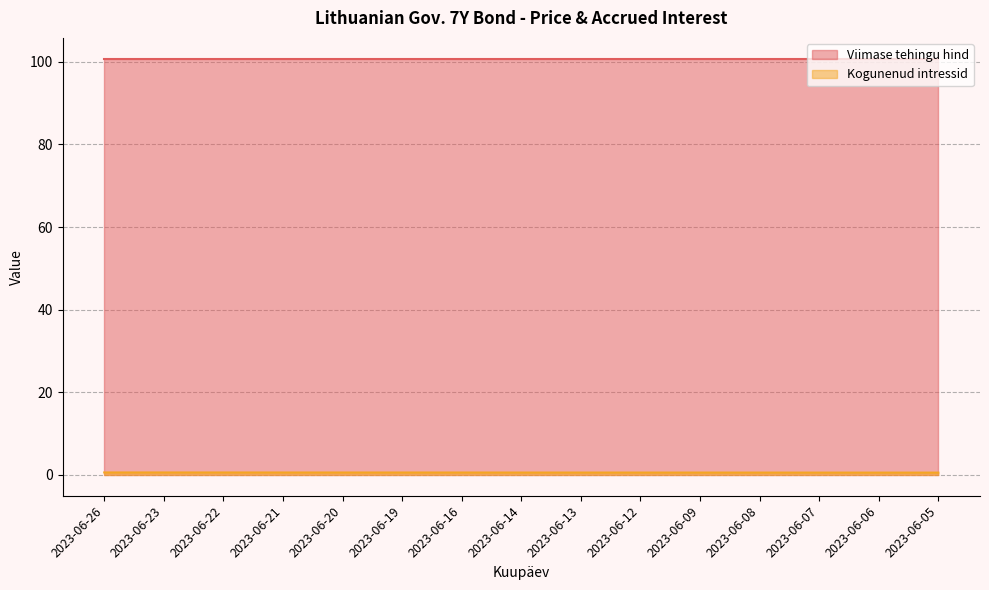

List the labels in order of value, largest first.

2023-06-26, 2023-06-23, 2023-06-22, 2023-06-21, 2023-06-20, 2023-06-19, 2023-06-16, 2023-06-14, 2023-06-13, 2023-06-12, 2023-06-09, 2023-06-08, 2023-06-07, 2023-06-06, 2023-06-05